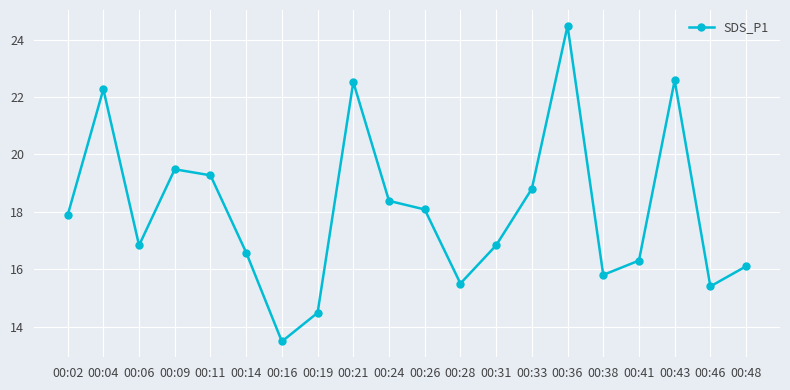

What is the difference between the maximum and minimum values?

11.0